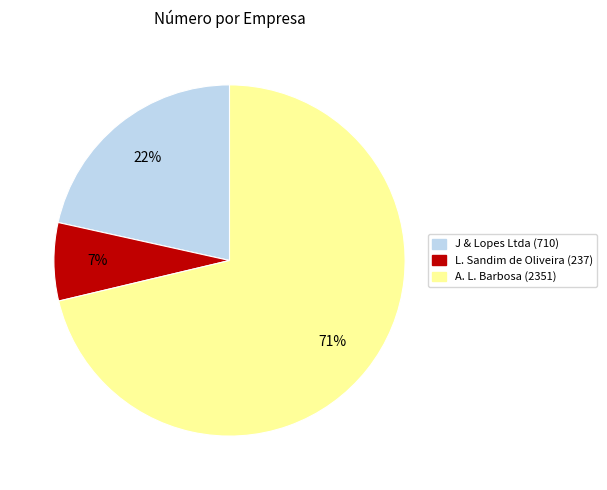

To the nearest percent, what is the difference between the A. L. Barbosa (2351) and L. Sandim de Oliveira (237) slice percentages?

64%